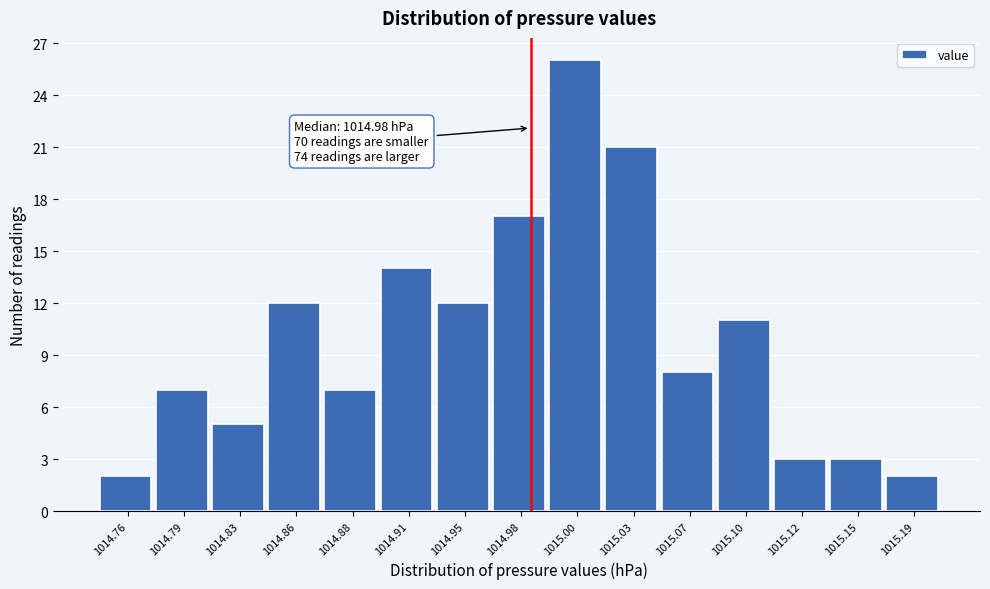

Reading left to right, what are all the values shown in this chart?

2	7	5	12	7	14	12	17	26	21	8	11	3	3	2